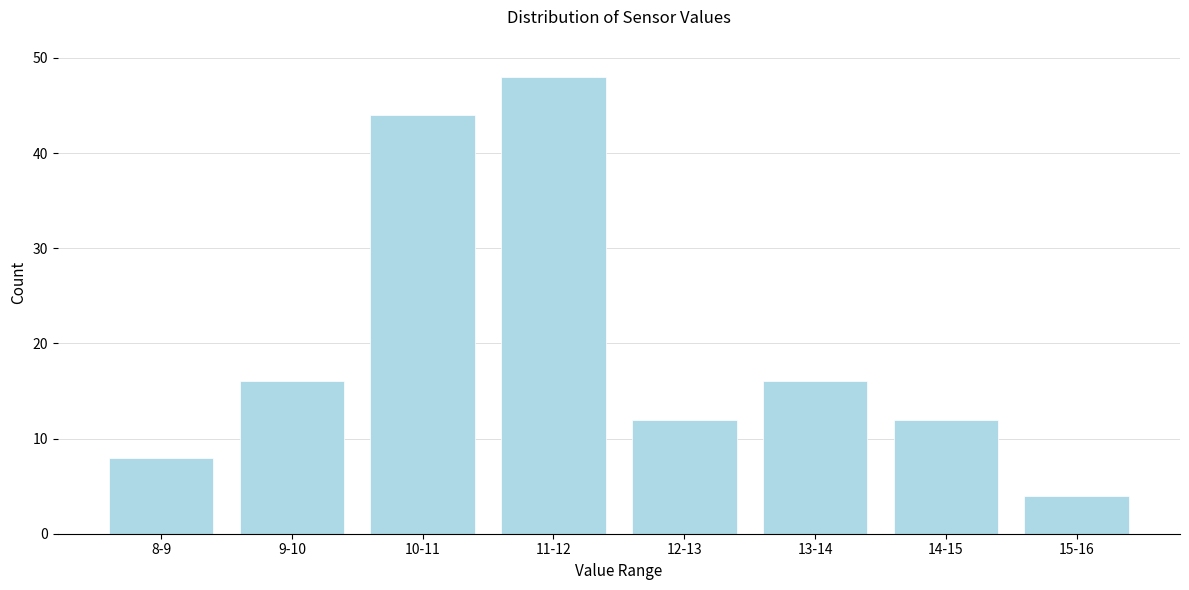

Reading right to left, transcribe all the data shown in this chart.

4	12	16	12	48	44	16	8